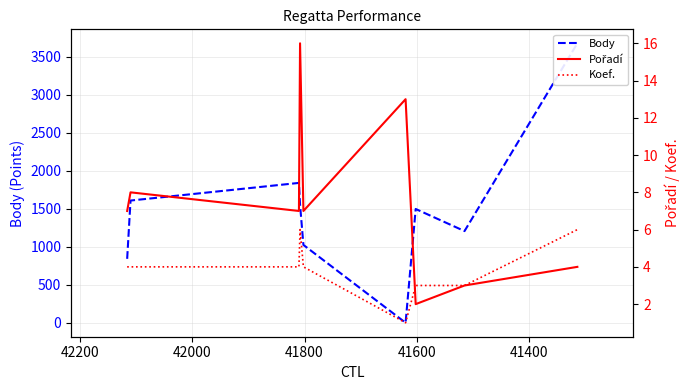

Rank the series by their maximum value, from lowest to highest.

Koef., Pořadí, Body